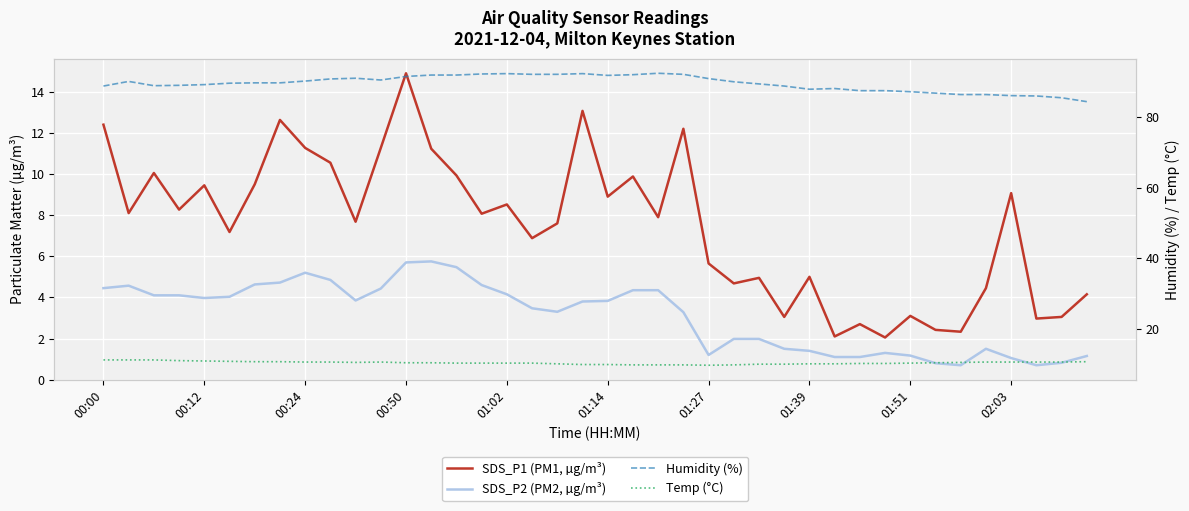

What is the difference between the SDS_P2 (PM2, µg/m³) values at 26 and 01:14?

2.1